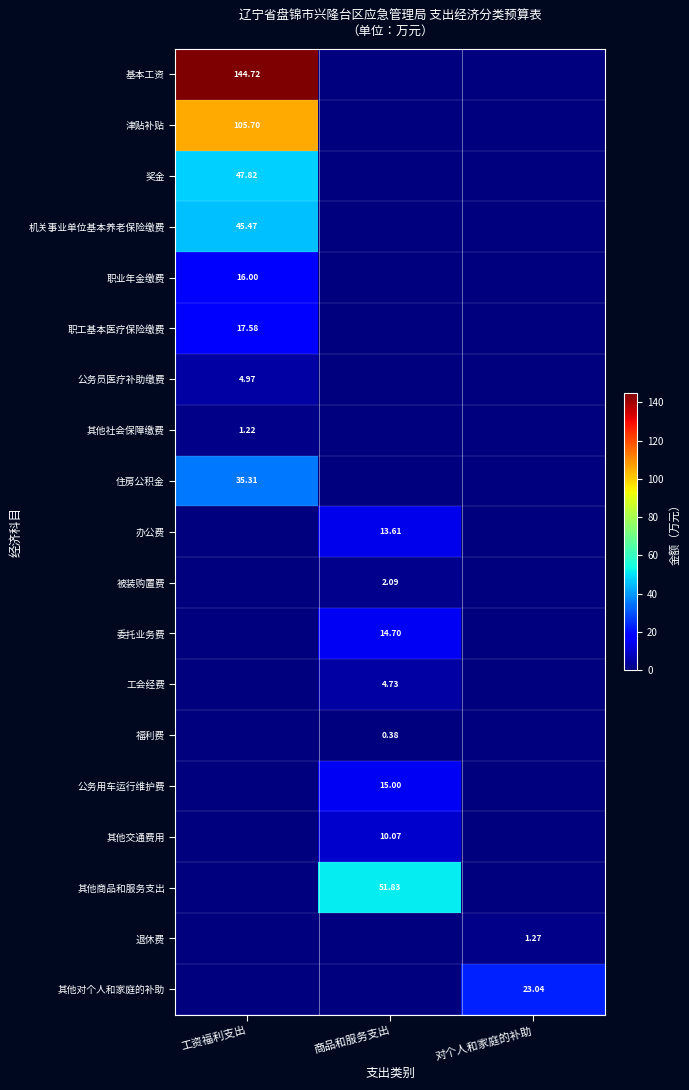

Which has a higher value, 商品和服务支出 or 对个人和家庭的补助?

商品和服务支出